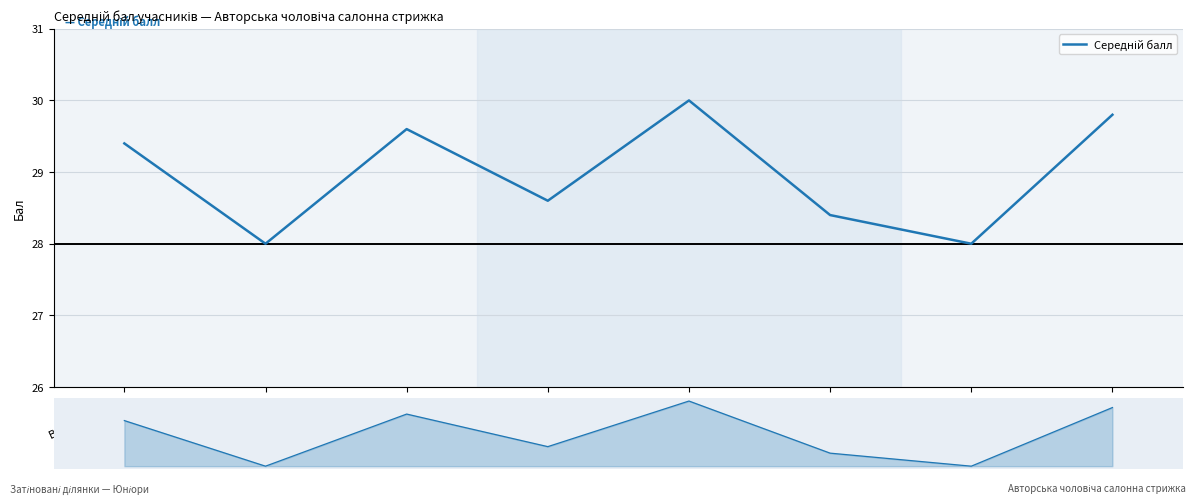

Which label corresponds to the smallest value in the chart?

Волянюк Ірина